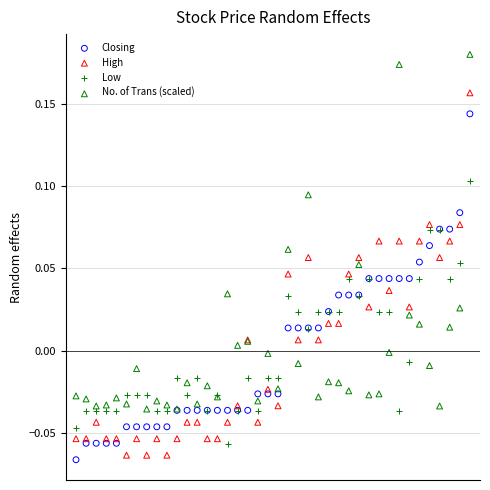

Which series contains the highest Y value?

No. of Trans (scaled)